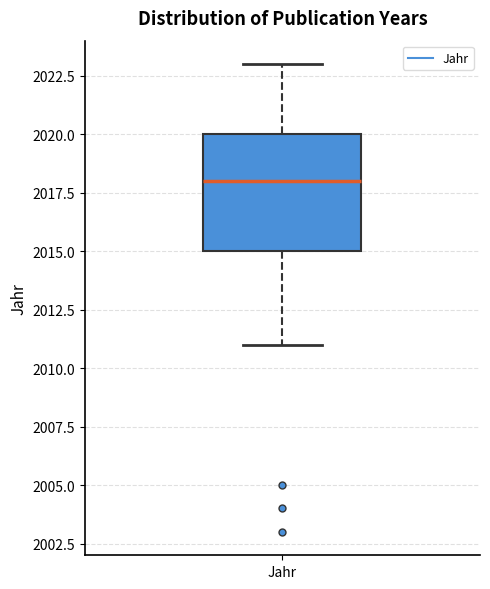

Where is the lower edge of the box for Jahr on the y-axis? The values are not printed on the chart, so give them approximately, as read against the axis.

2015